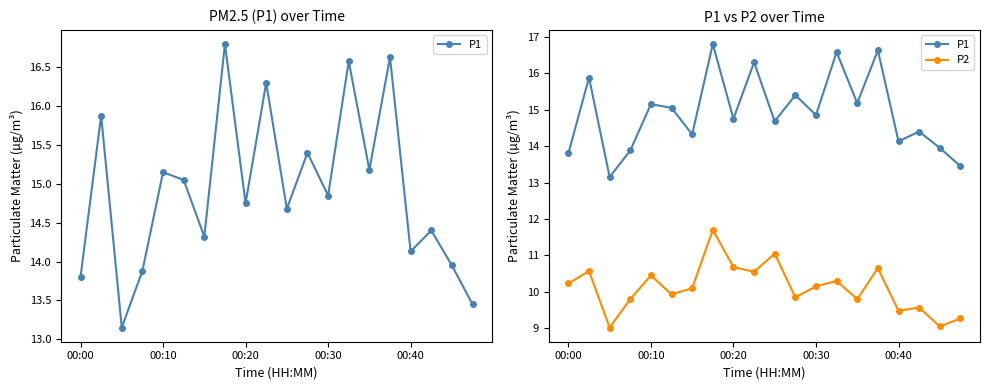

Is the value of P1 at 11 greater than the value of P2 at 17?

Yes